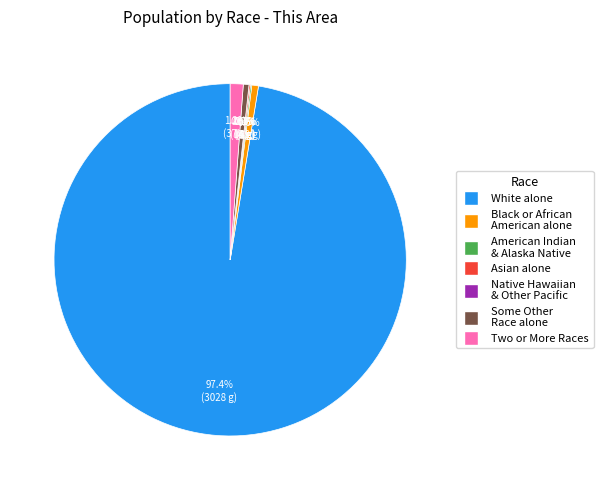

Is it true that Asian alone is 0% of the pie?

True